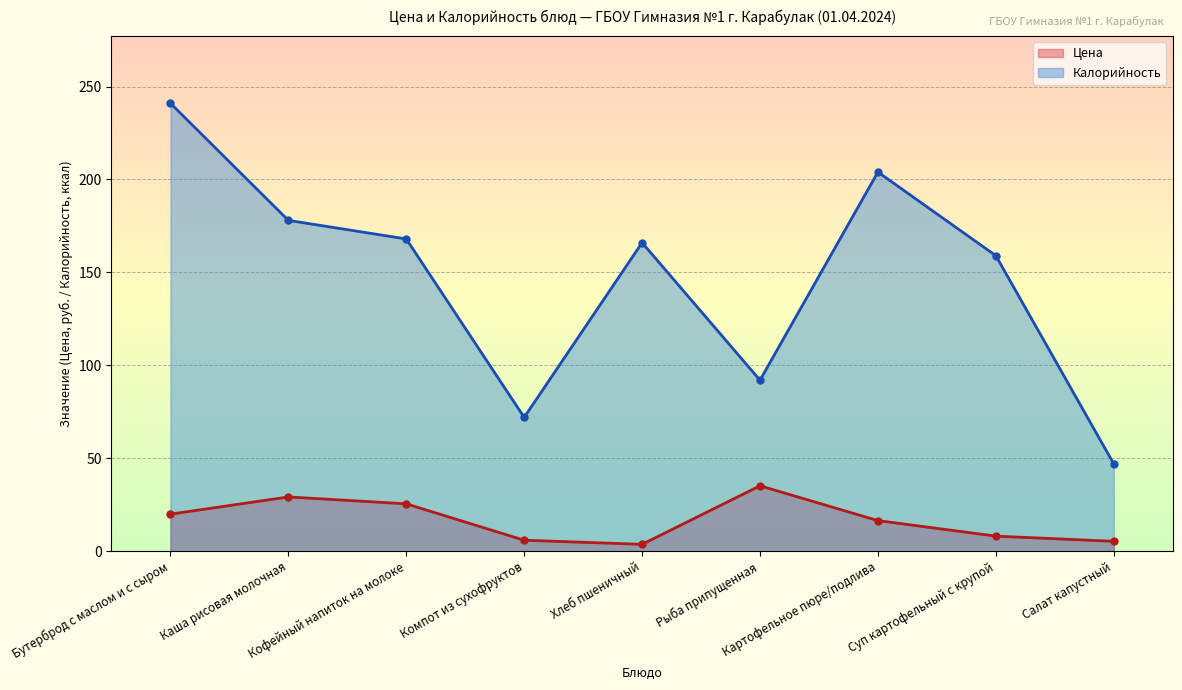

Which series has the largest range (max minus min)?

Калорийность